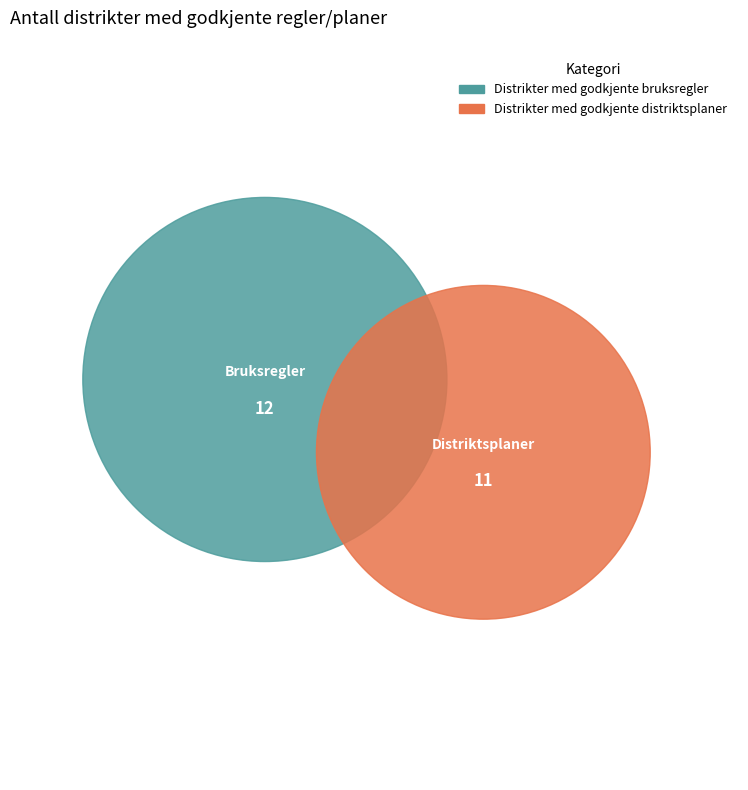

What is the majority slice?

Distrikter med godkjente bruksregler